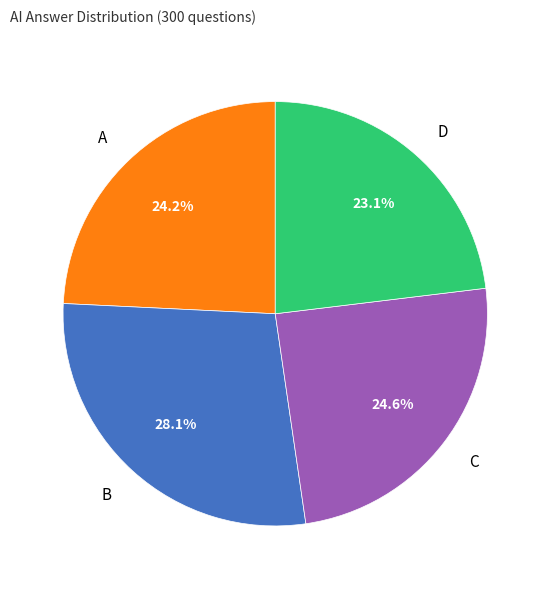

How many segments does this pie chart have?

4